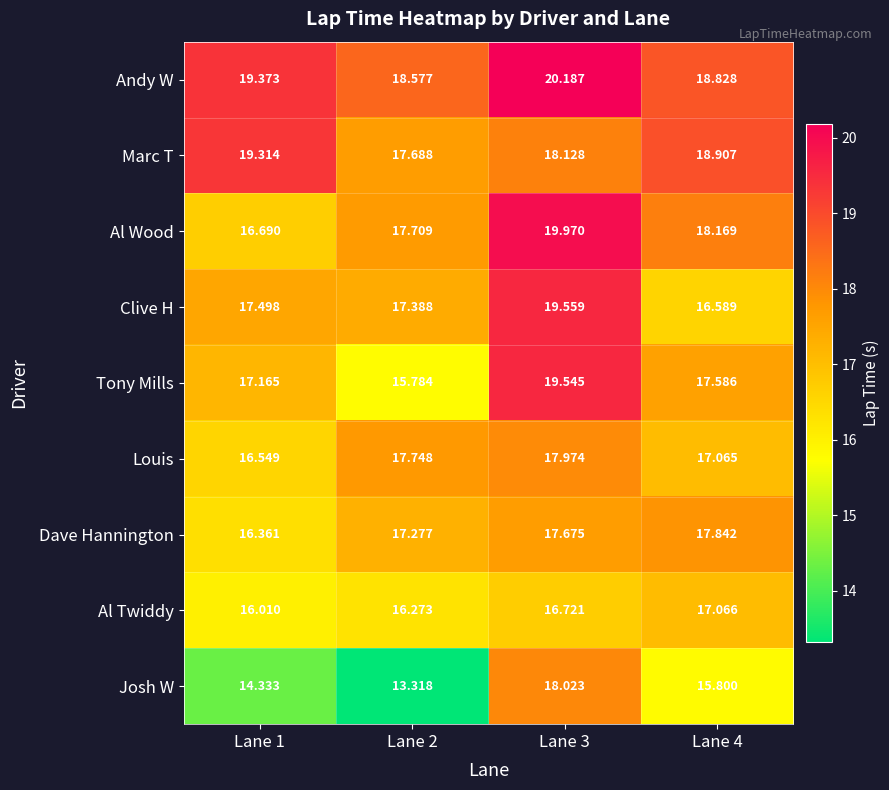

Which series changed the most between Lane 1 and Lane 4?

Dave Hannington